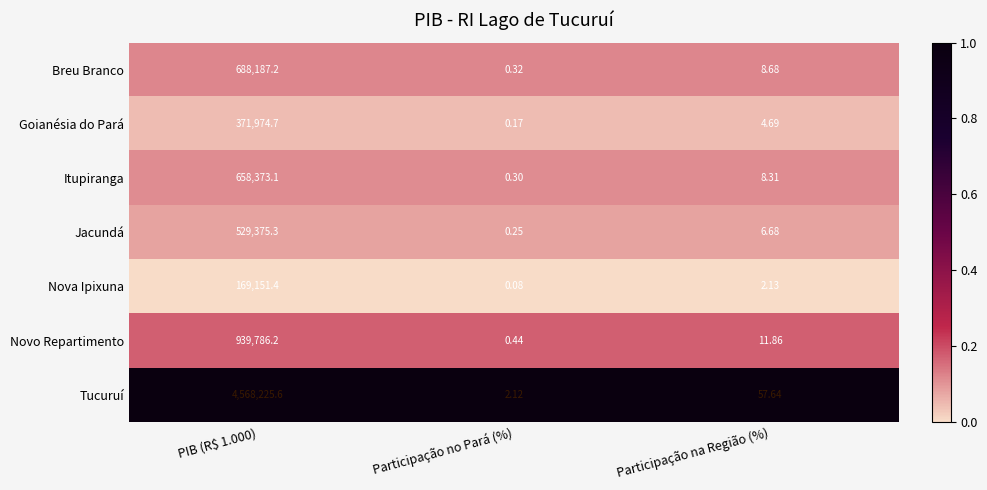

Which series has the largest total across all categories?

Tucuruí